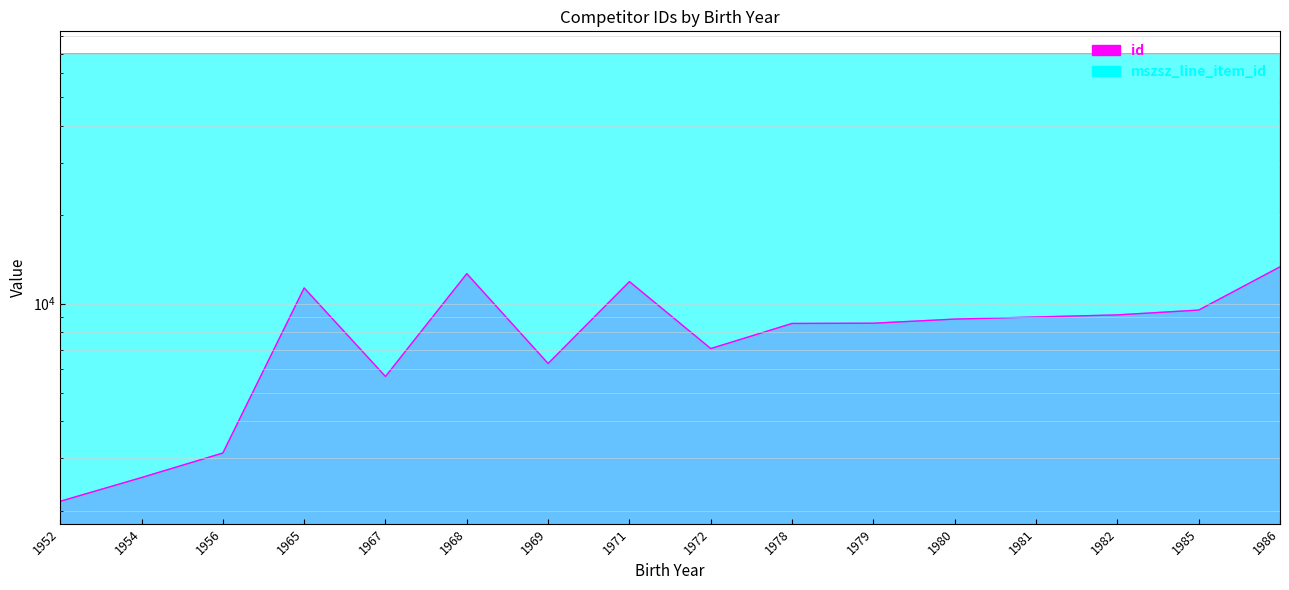

Reading left to right, extract all data points from this chart.

id: 1952=2149	1954=2585	1956=3129	1965=11305	1967=5675	1968=12632	1969=6279	1971=11875	1972=7053	1978=8575	1979=8591	1980=8870	1981=9018	1982=9164	1985=9515	1986=13321
mszsz_line_item_id: 1952=69943	1954=69943	1956=69944	1965=69944	1967=69943	1968=69943	1969=69944	1971=69944	1972=69945	1978=69945	1979=69944	1980=69946	1981=69944	1982=69944	1985=69944	1986=69944